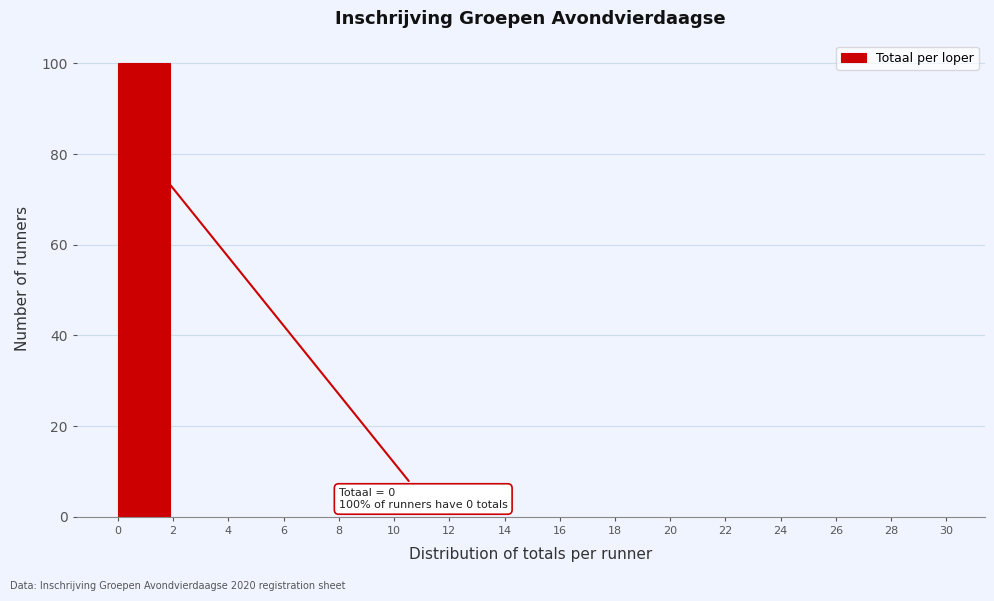

Which range on the x-axis has the tallest bar?

0 to 2